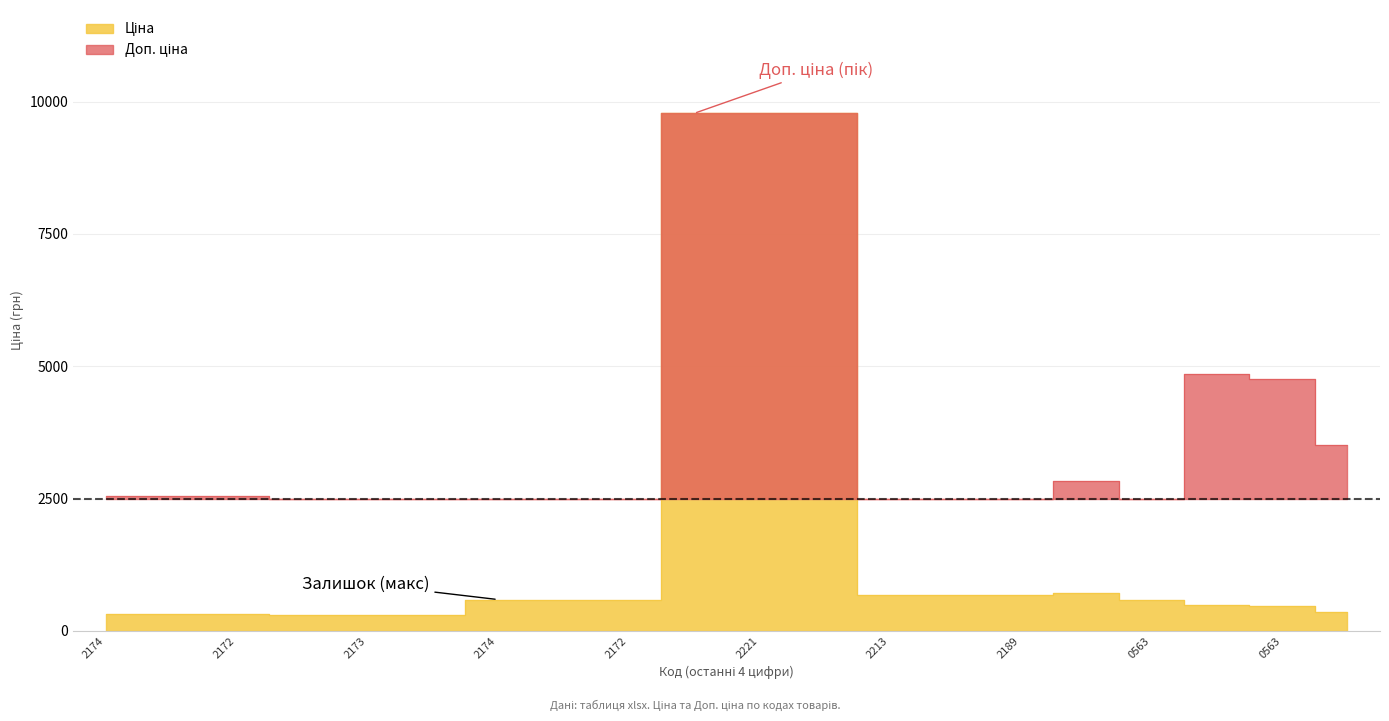

What is the maximum value shown in the chart?

9775.5